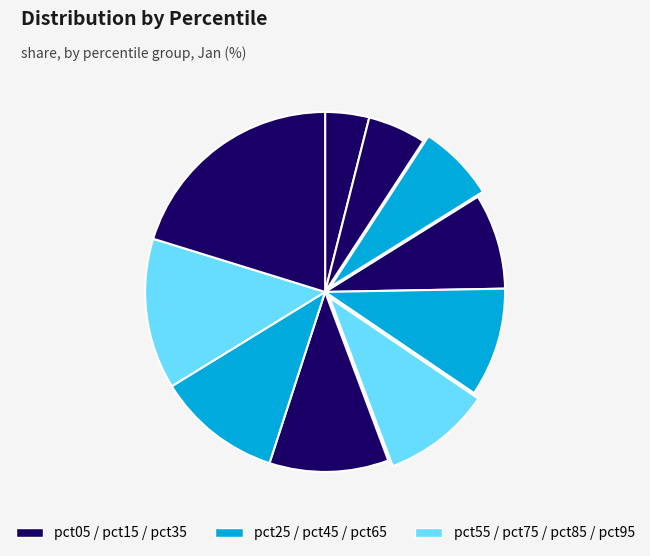

How many slices are in this pie chart?

10